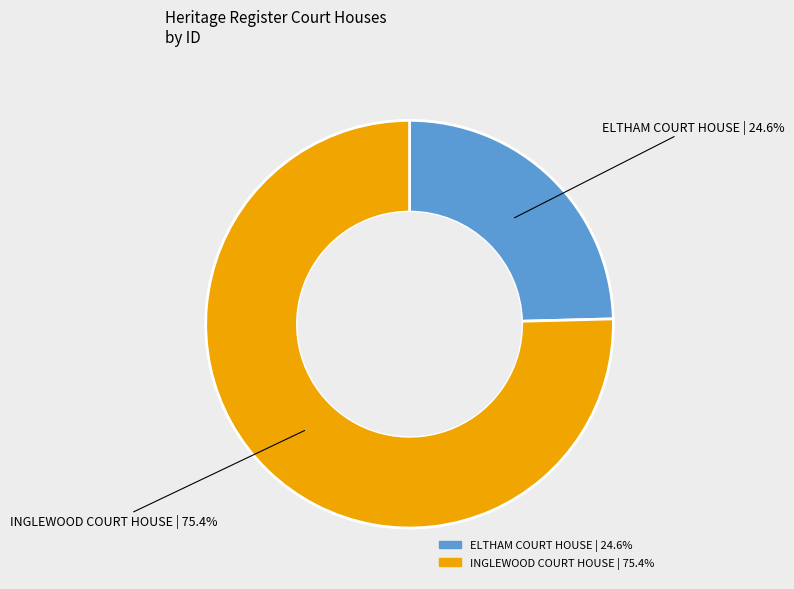

Which slice is the smallest?

ELTHAM COURT HOUSE